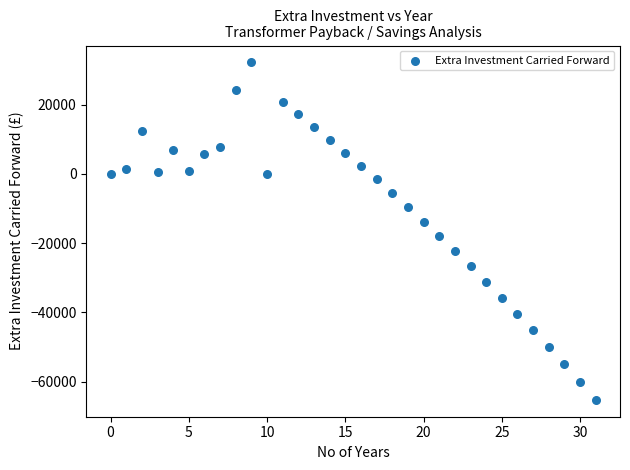

What Y value in the scatter plot is closest to -16539?

-18009.8